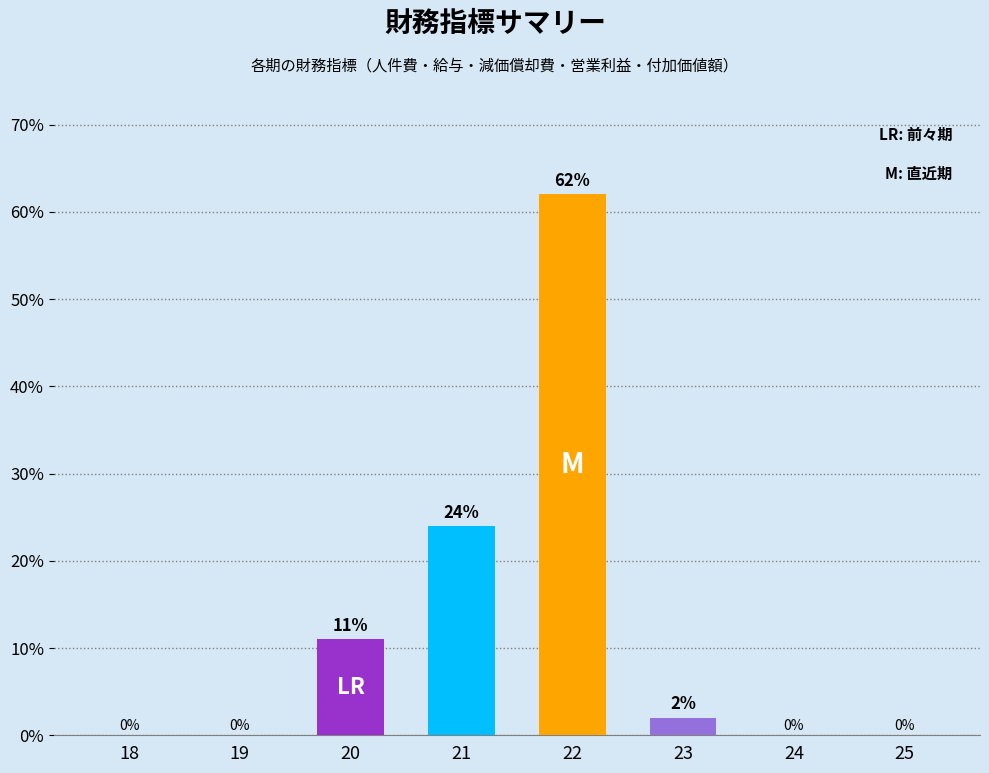

What is the change in value from 22 to 23?

-60